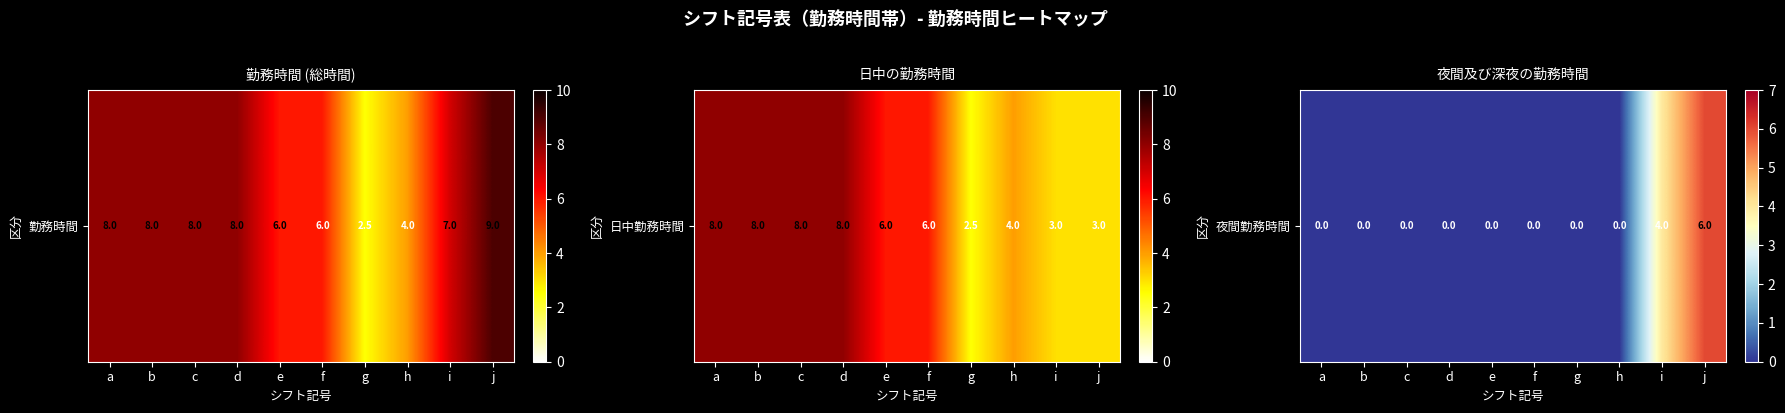

Which category has the lowest value across all series?

a